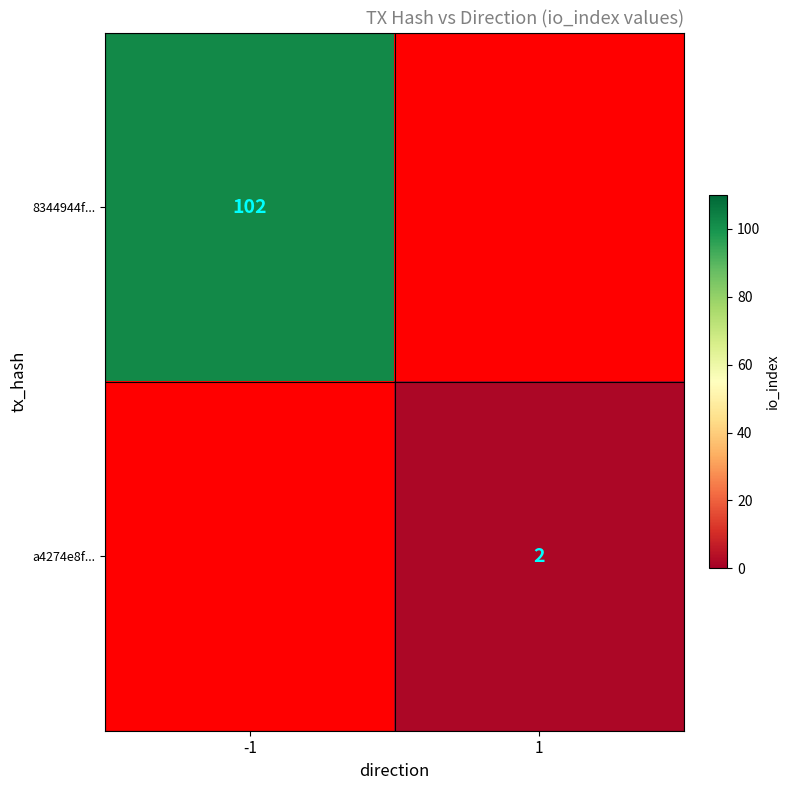

Is it true that 8344944f... equals 102 at -1?

True